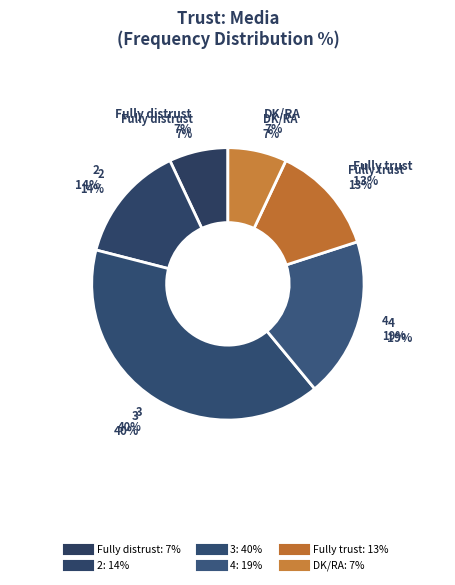

To the nearest percent, what portion does 3 represent?

40%